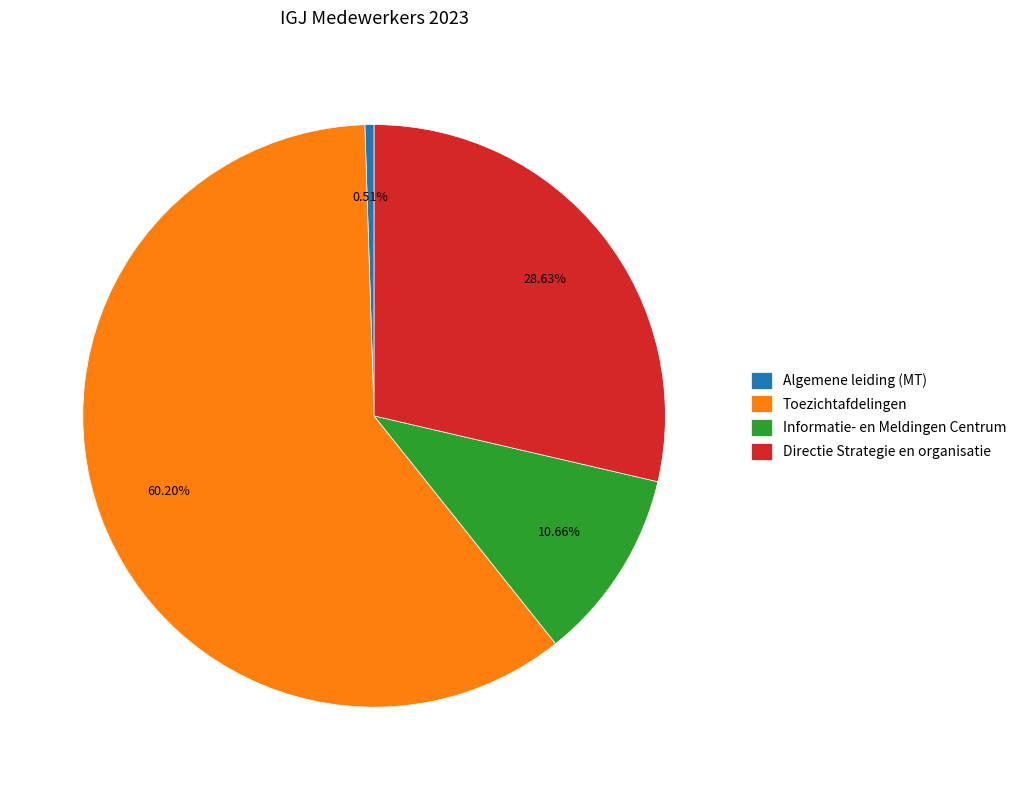

Is there any slice that represents more than half of the pie?

Yes